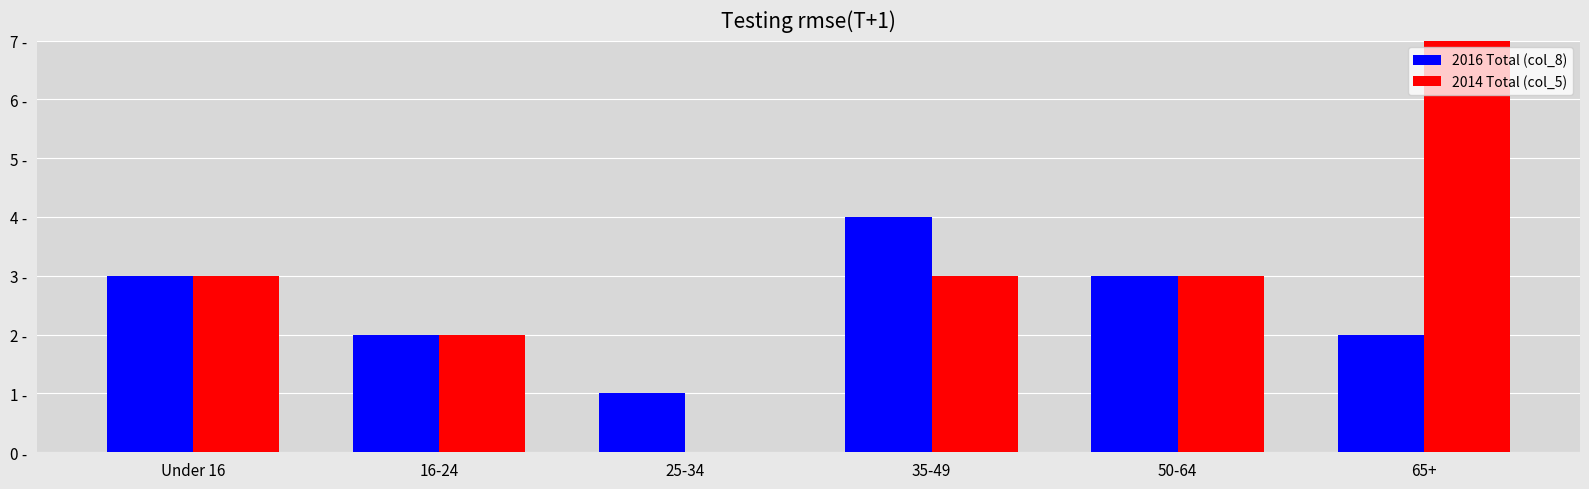

Count the 2014 Total (col_5) values in the range 2 to 3.

4